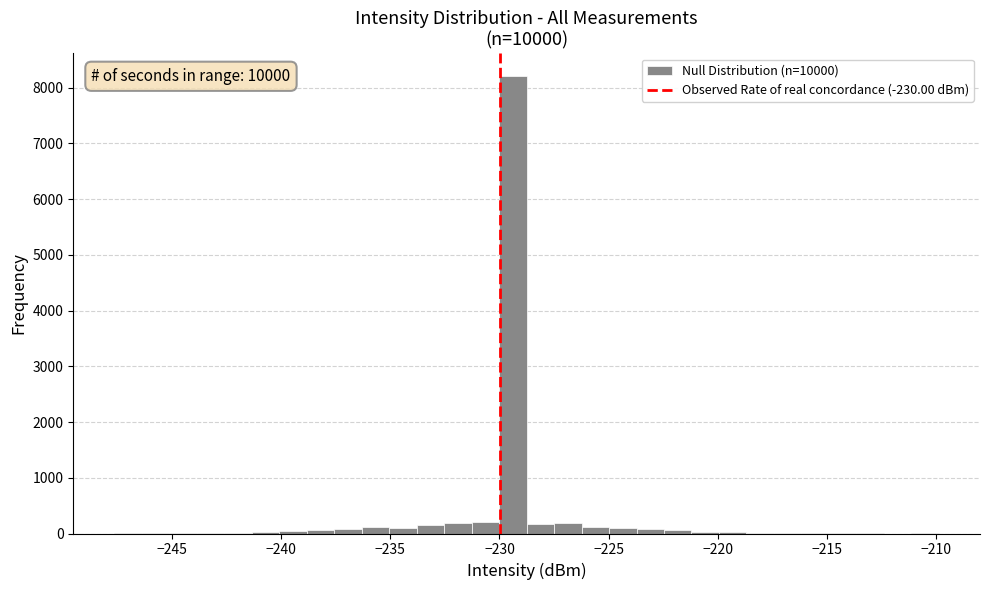

Around what value on the x-axis is the tallest bar? Give the approximate position of its centre, as read against the axis.

-229.5